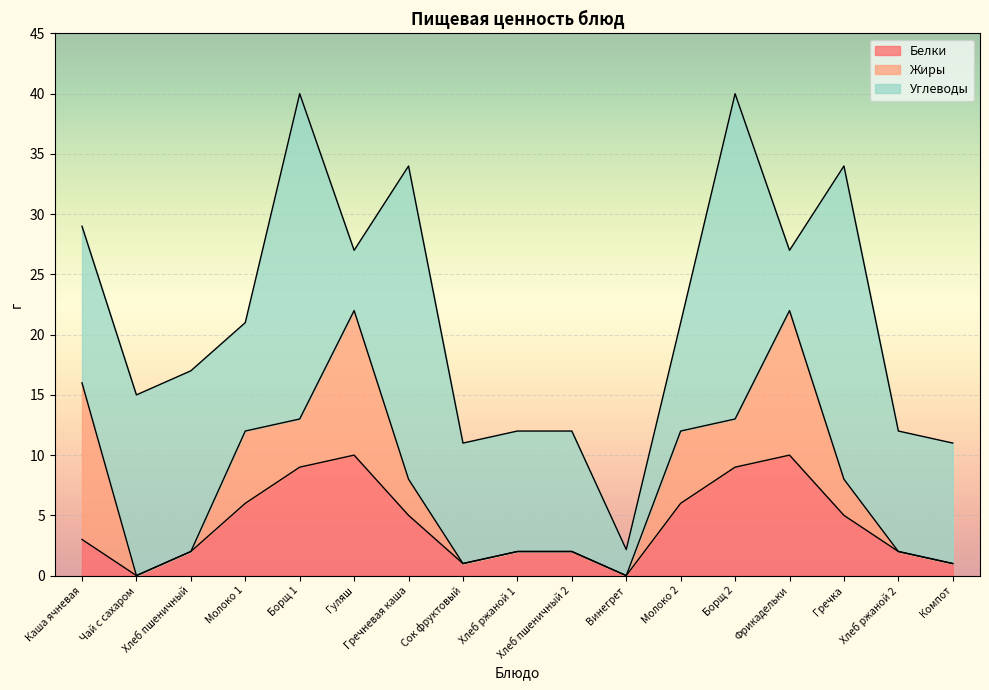

What is the label of the 4th point from the right?

Фрикадельки